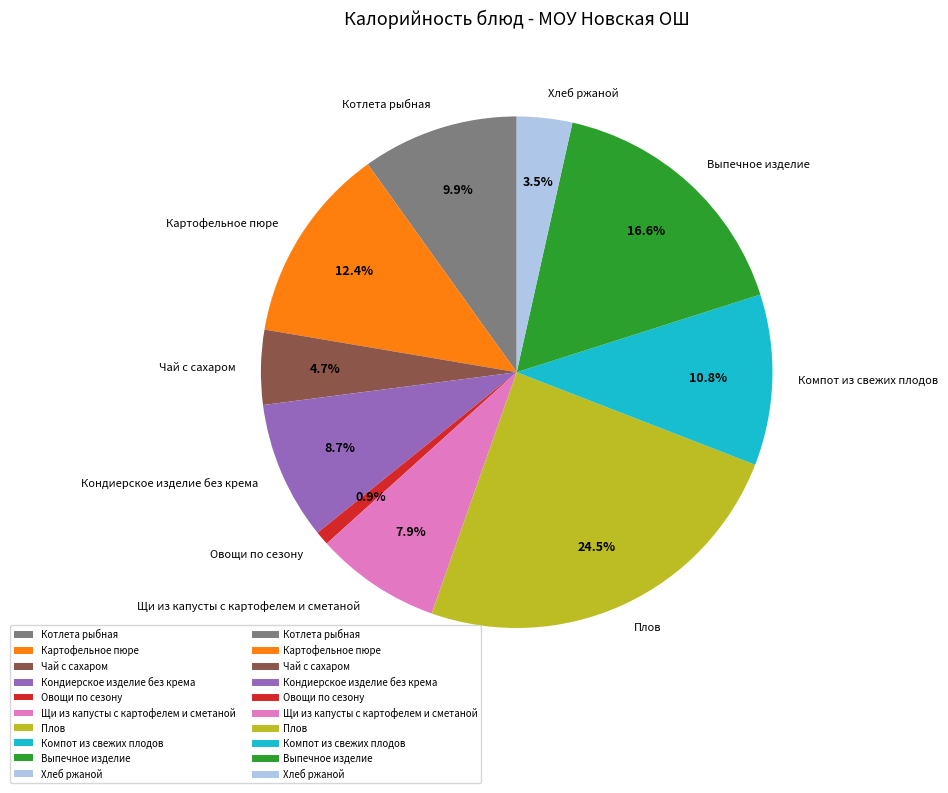

Do Щи из капусты с картофелем и сметаной and Овощи по сезону together represent more than half of the pie?

No